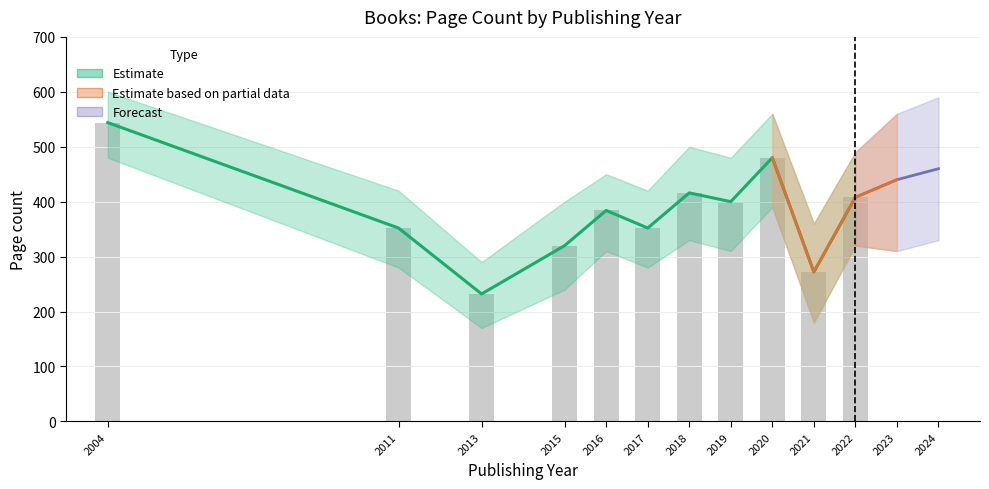

Which has a higher value, 2013 or 2016?

2016